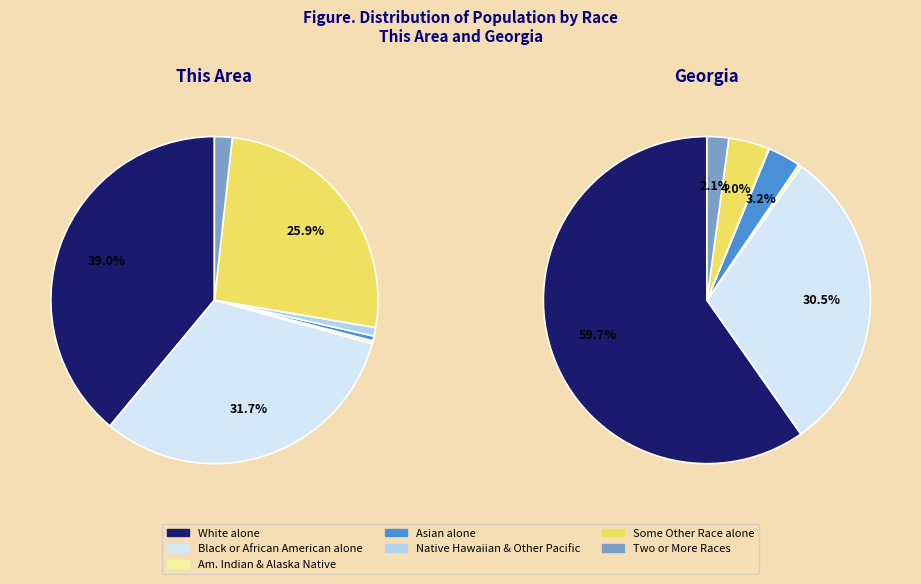

At Native Hawaiian and Other Pacific, list the series in order from smallest to largest.

This Area, Georgia